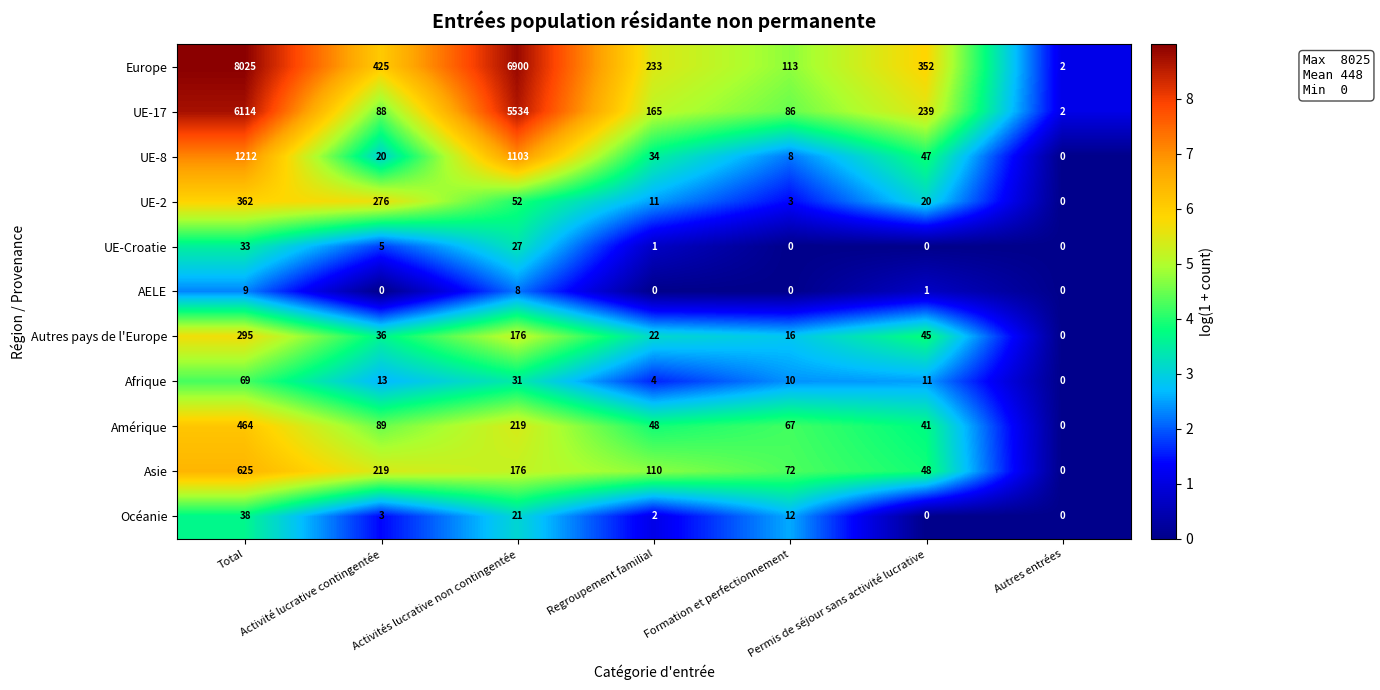

Rank the series at Regroupement familial from lowest to highest value.

AELE, UE-Croatie, Océanie, Afrique, UE-2, Autres pays de l'Europe, UE-8, Amérique, Asie, UE-17, Europe